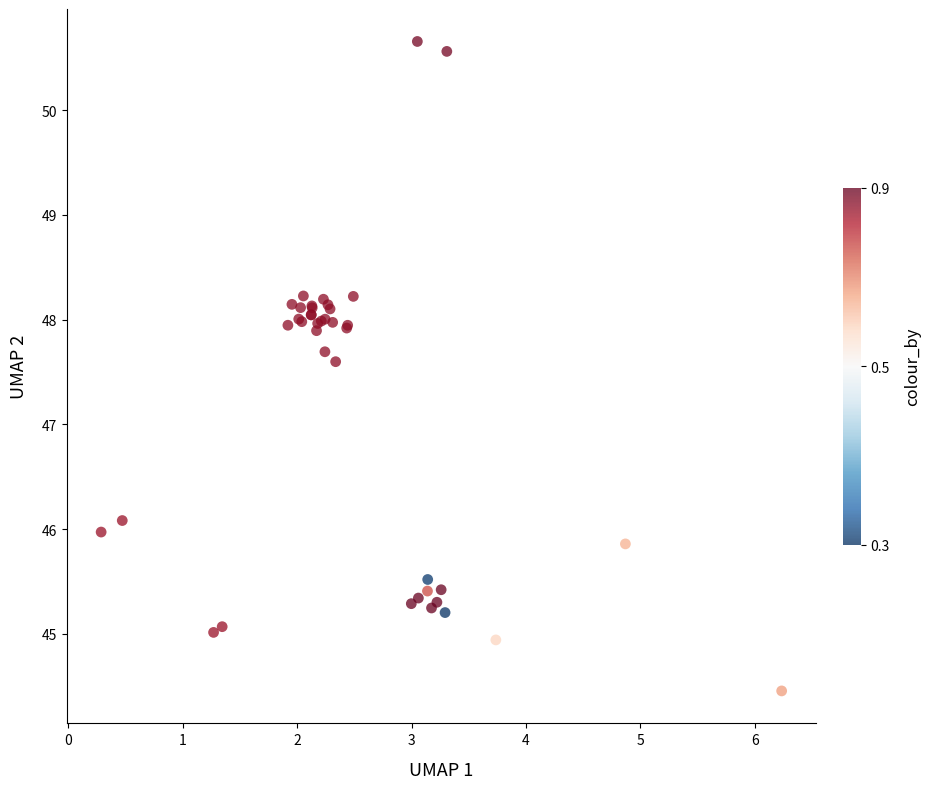

What Y value in the scatter plot is closest to 47?

47.6